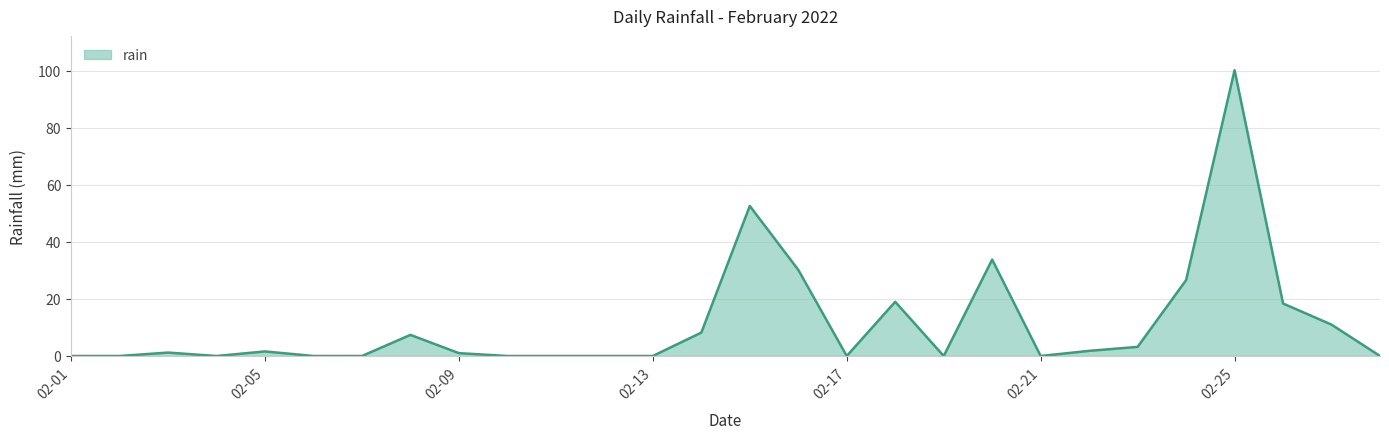

What is the difference between the maximum and minimum values?

100.2